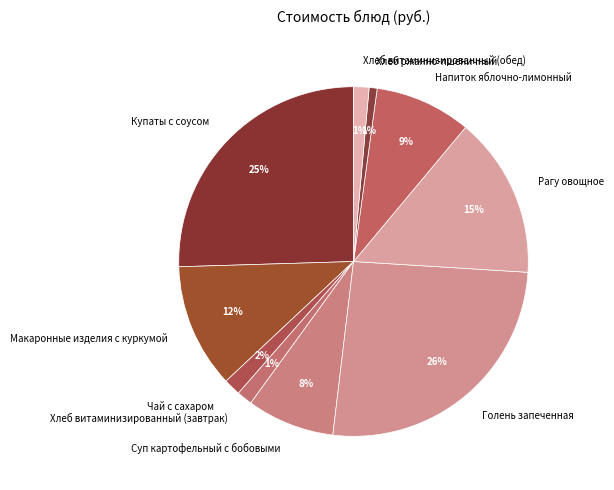

To the nearest percent, what is the average slice percentage?

10%